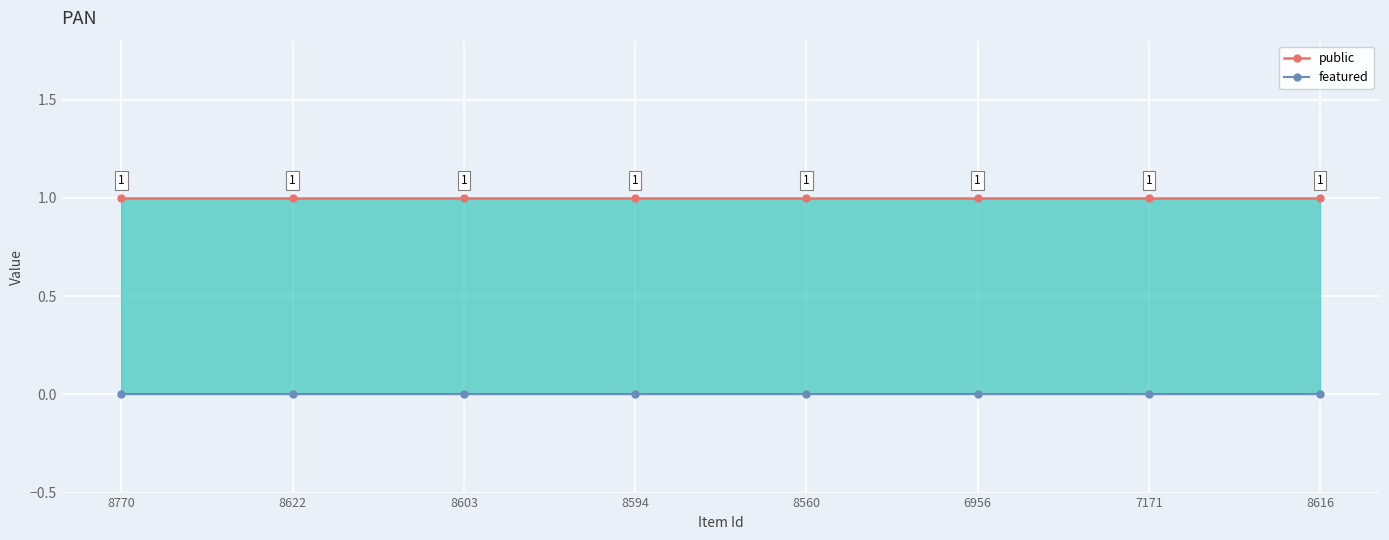

How many distinct data groups are displayed?

2